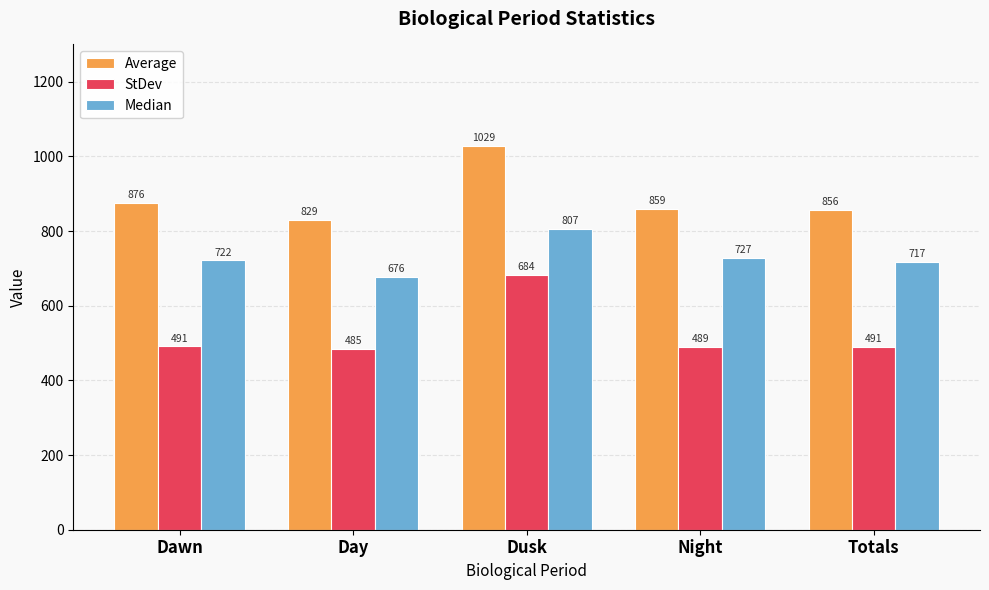

What is the minimum value for StDev?

485.4